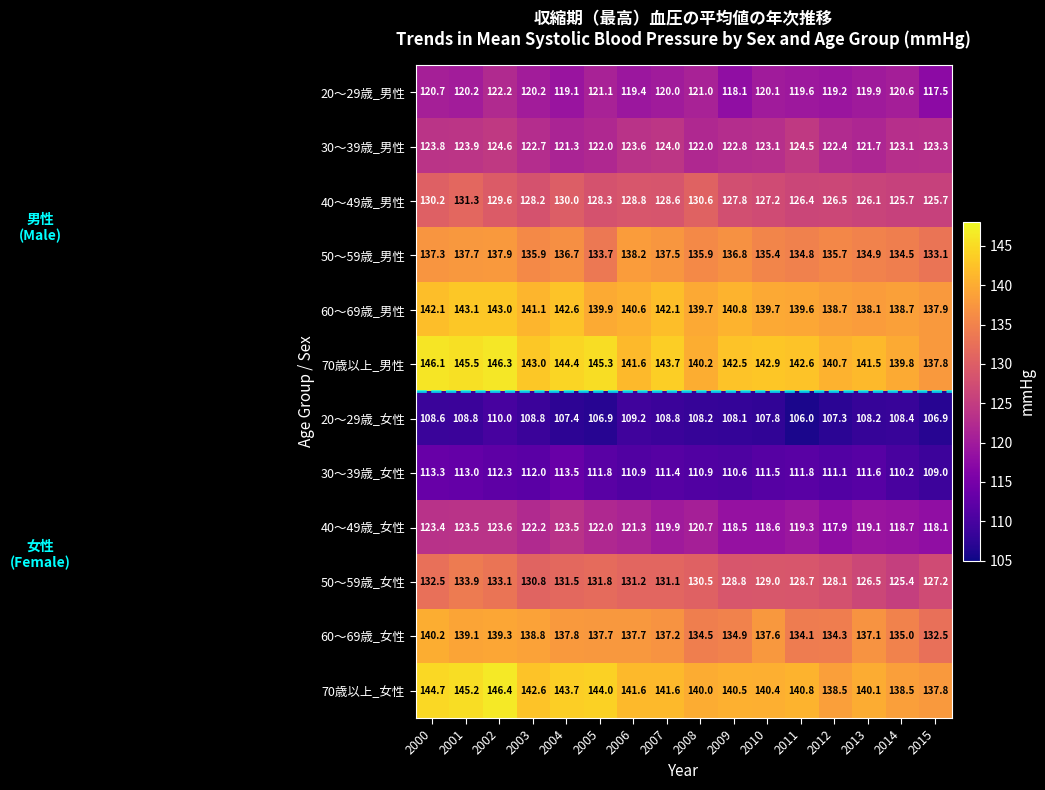

Rank the series at 2000 from highest to lowest value.

70歳以上_男性, 70歳以上_女性, 60～69歳_男性, 60～69歳_女性, 50～59歳_男性, 50～59歳_女性, 40～49歳_男性, 30～39歳_男性, 40～49歳_女性, 20～29歳_男性, 30～39歳_女性, 20～29歳_女性